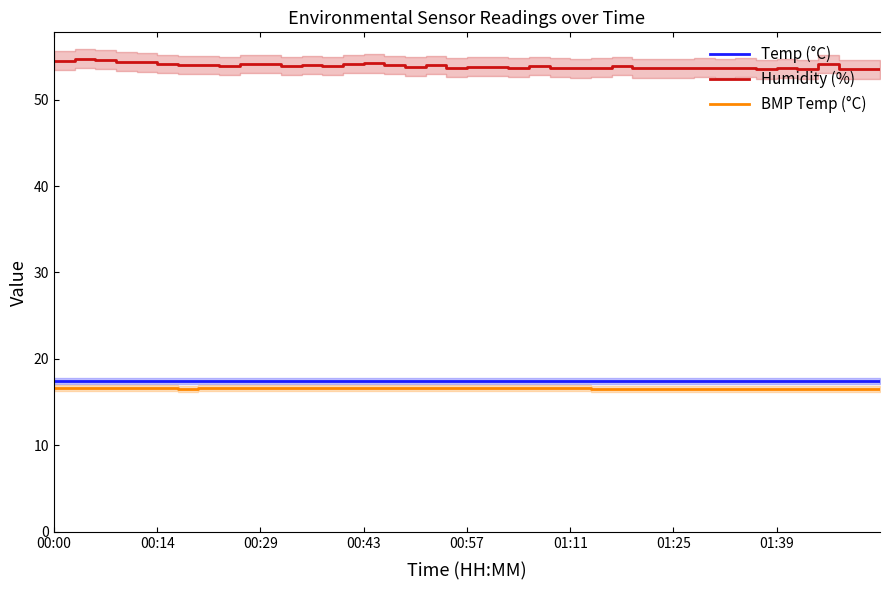

What is the sum of all BMP_temperature values?

662.5